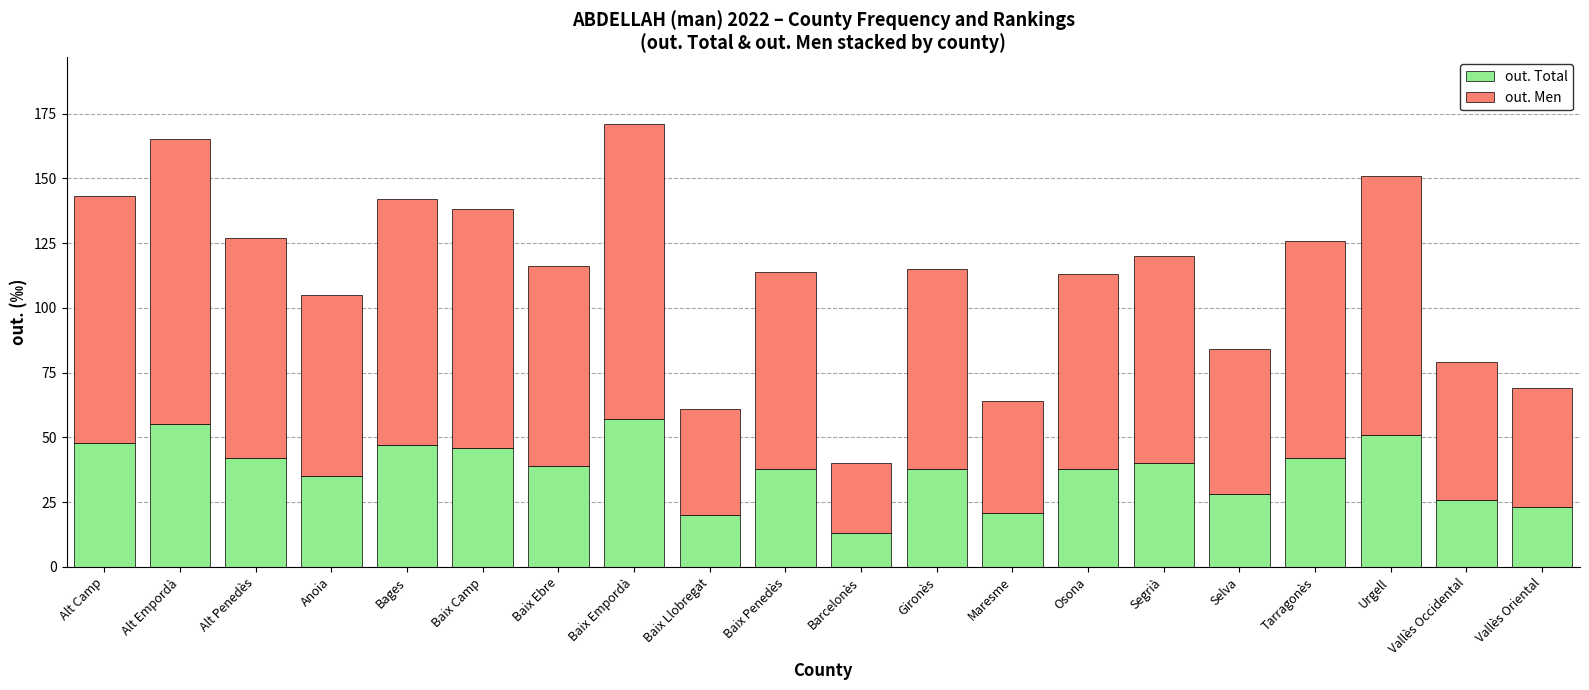

What is the sum of the out. Total values at Barcelonès and Segrià?

53